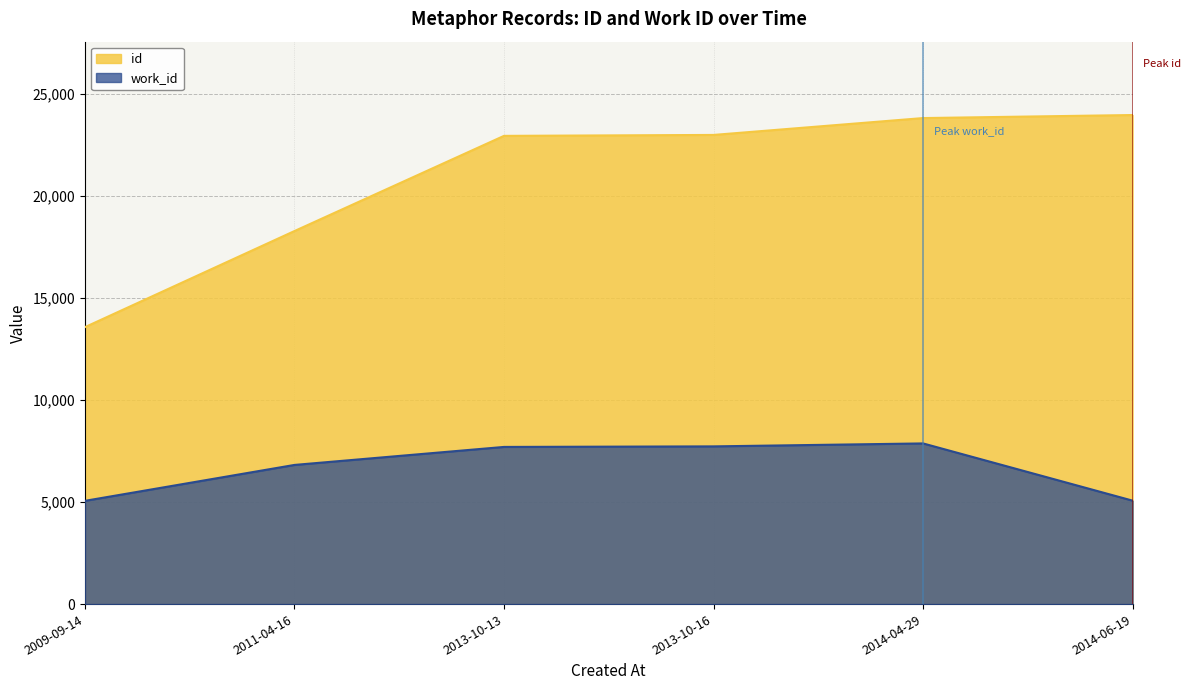

What is the maximum value for id?

23983